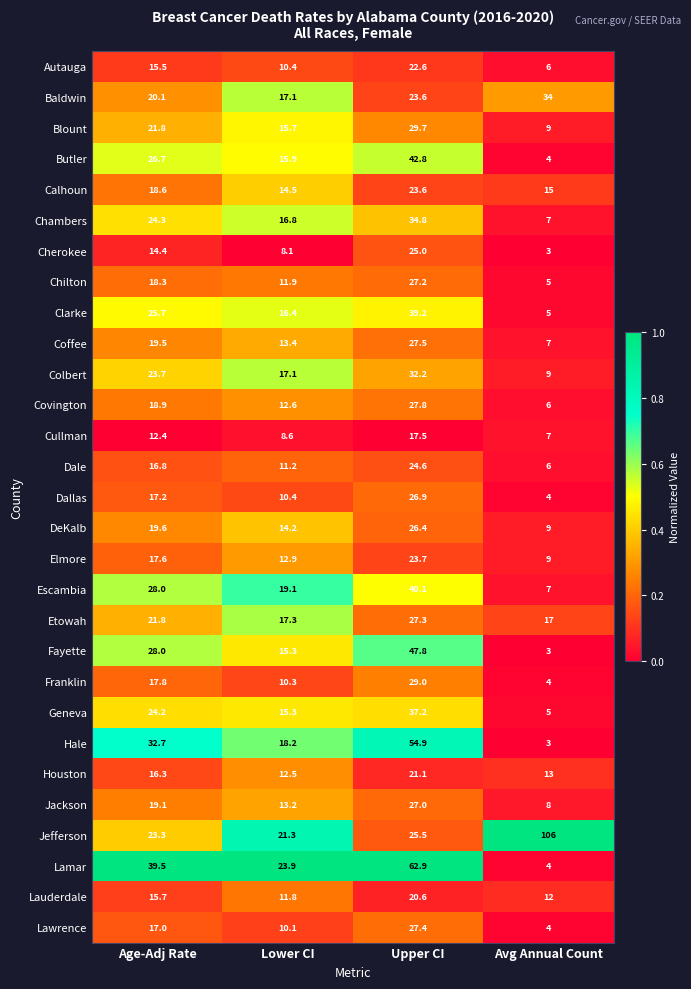

Between Age-Adj Rate and Avg Annual Count, which series saw the biggest shift?

Jefferson